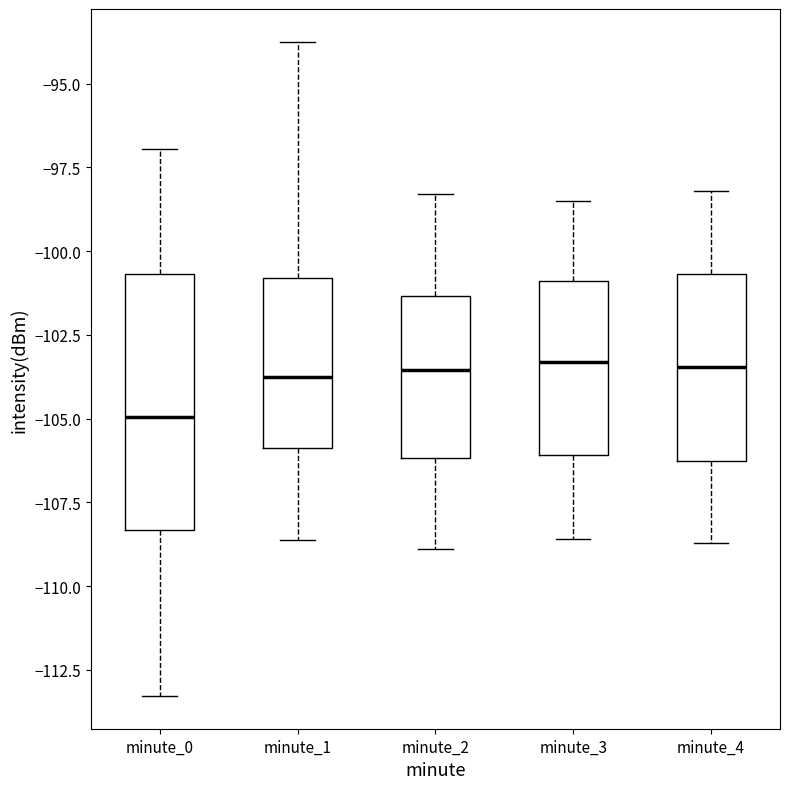

Comparing the boxes themselves (not the whiskers), which one is the tallest?

minute_0